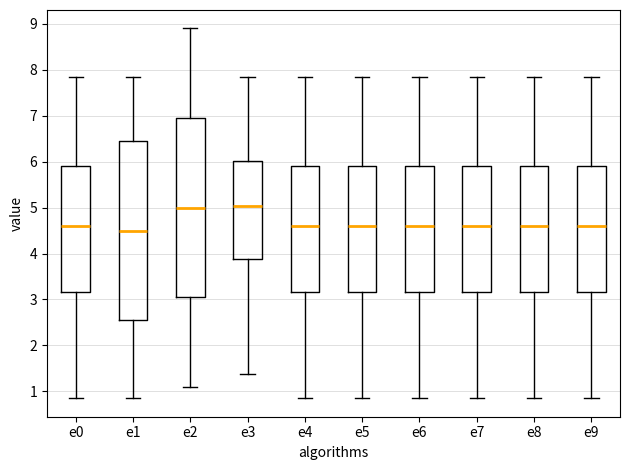

Which box has the lowest median line?

e1